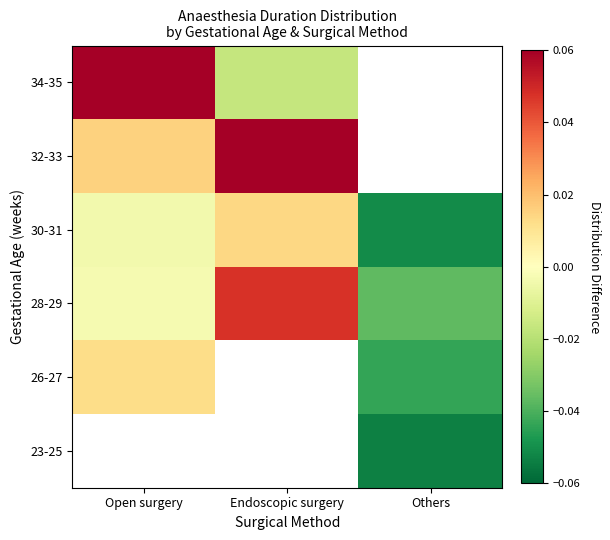

Between Endoscopic surgery and Open surgery, which is larger?

Open surgery